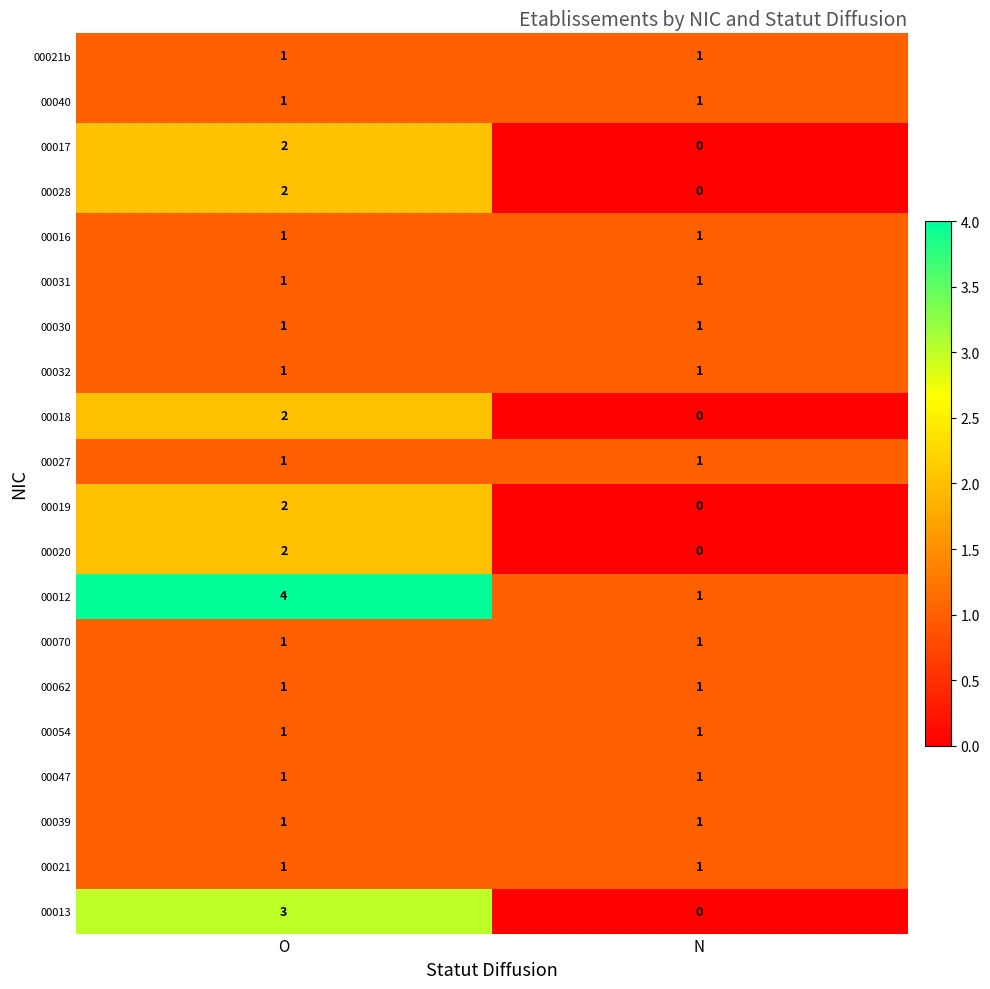

What is the spread (max minus min) of values at O?

3